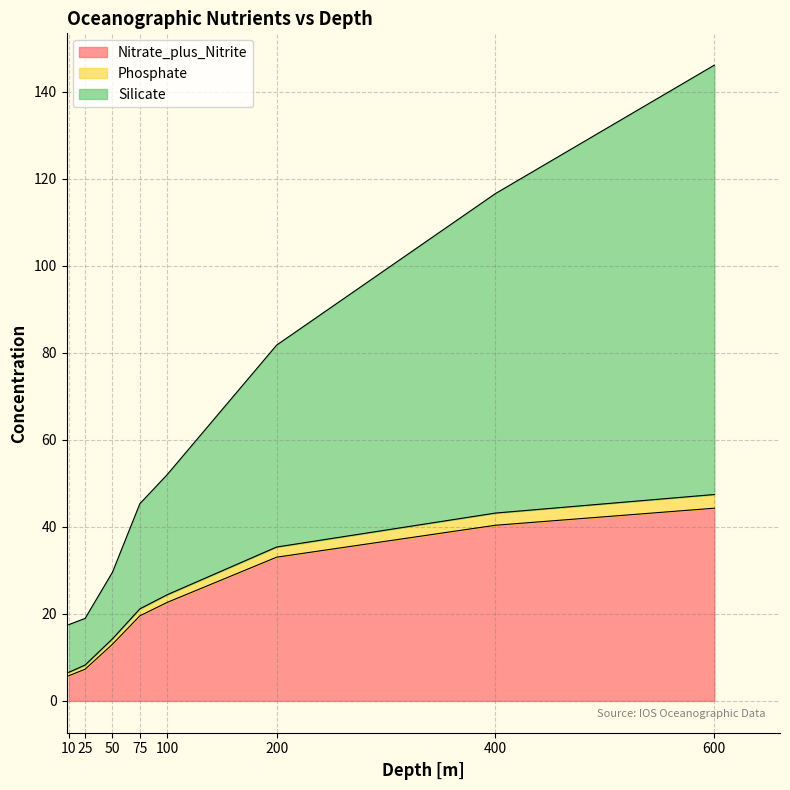

Which category has the lowest value in the Silicate series?

10